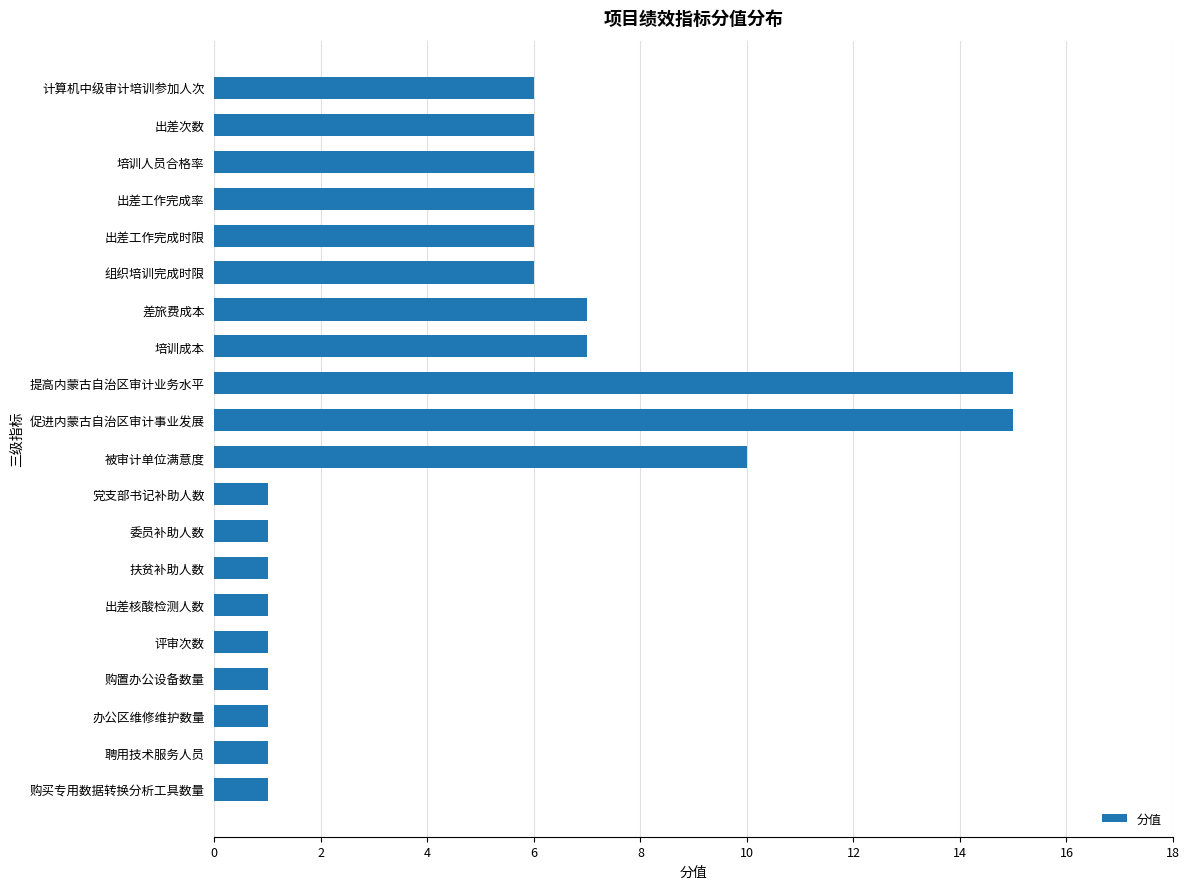

How many distinct data groups are displayed?

1